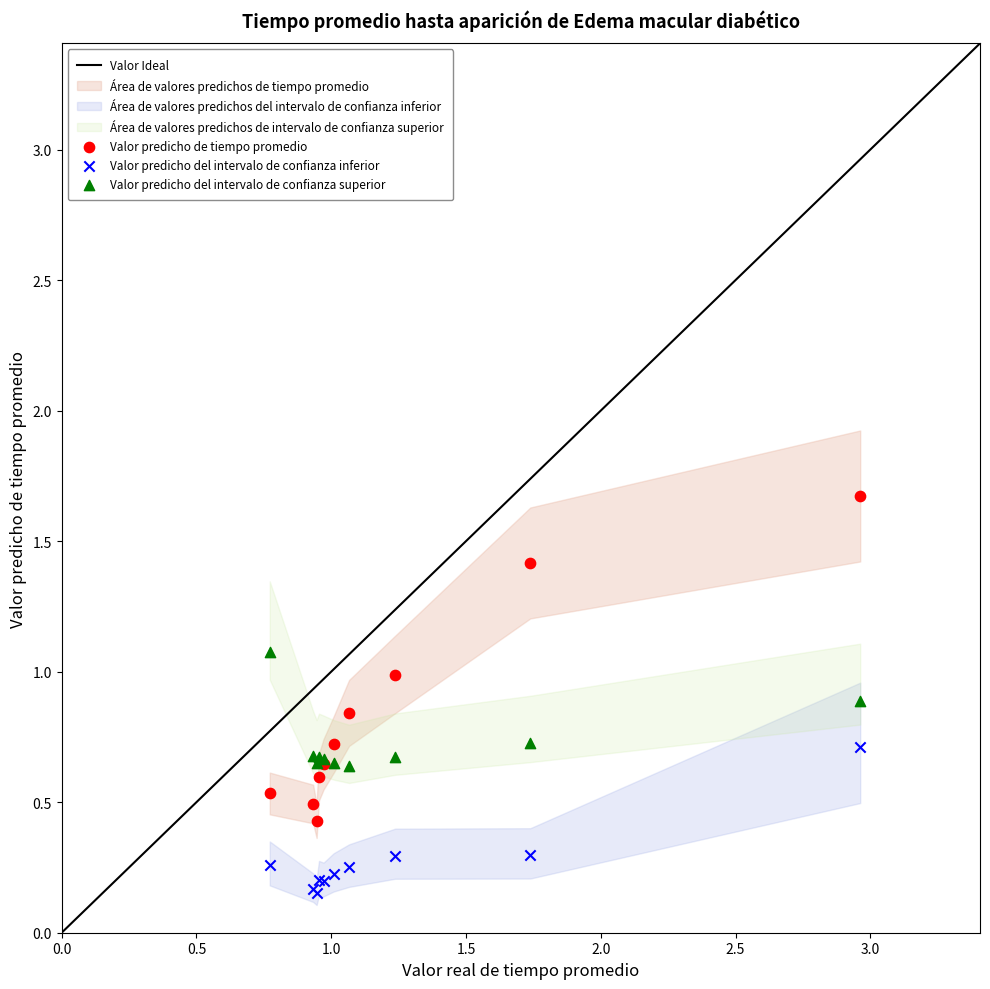

Which series reaches the minimum Y coordinate?

Valor predicho del intervalo de confianza inferior